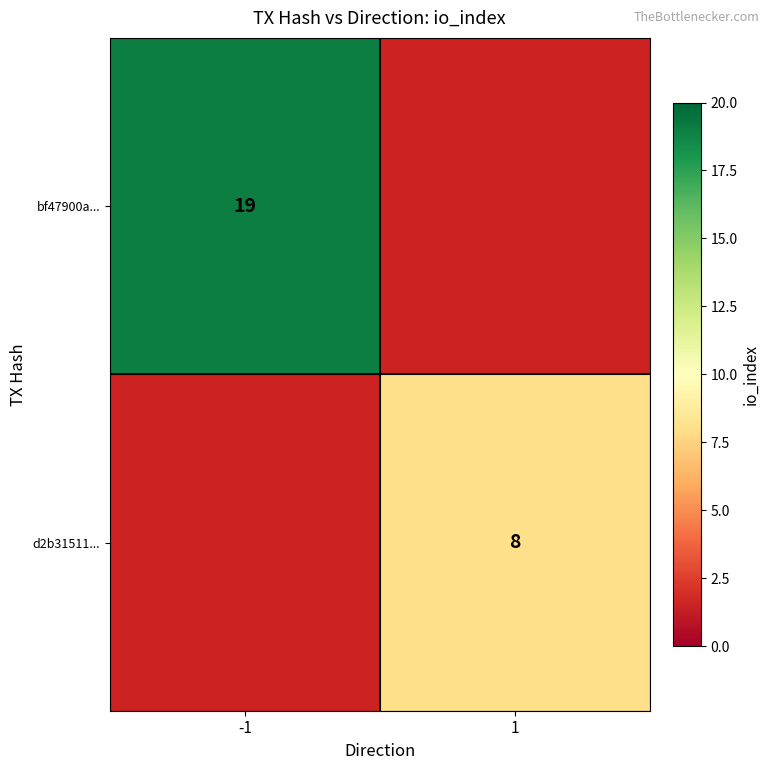

The value of d2b31511... at 1 is 12. True or false?

False